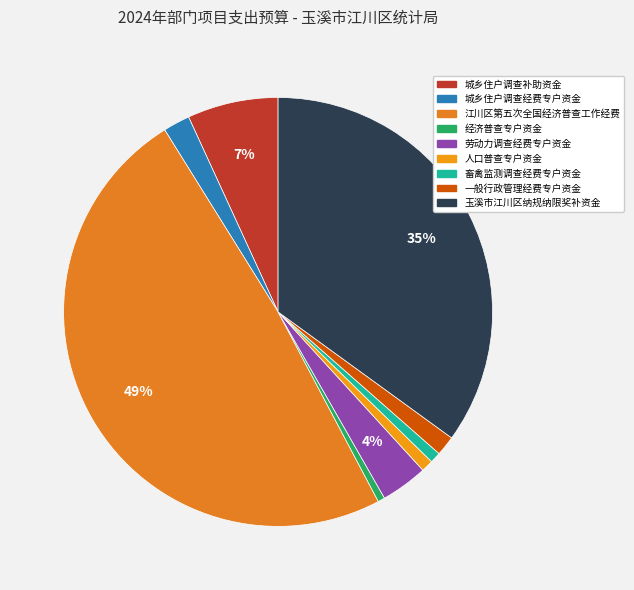

Is it true that 玉溪市江川区纳规纳限奖补资金 is 23% of the pie?

False